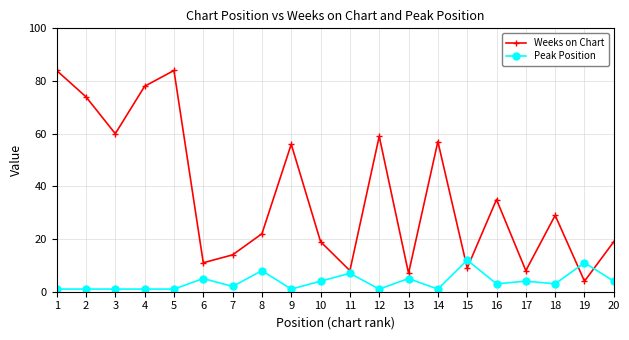

What is the average value of the Weeks on Chart series?

37